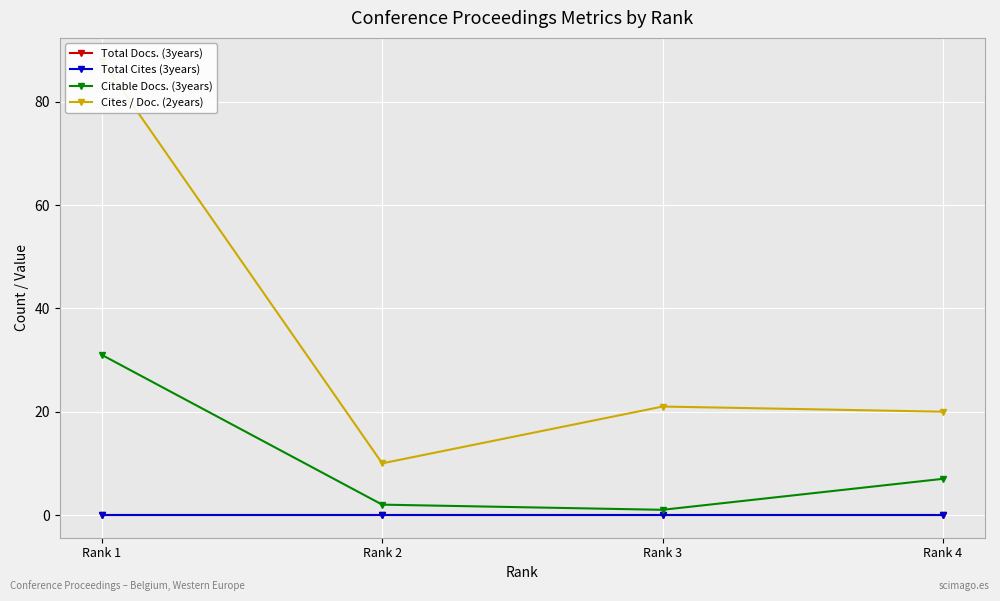

Does the chart display data point markers on the line(s)?

Yes